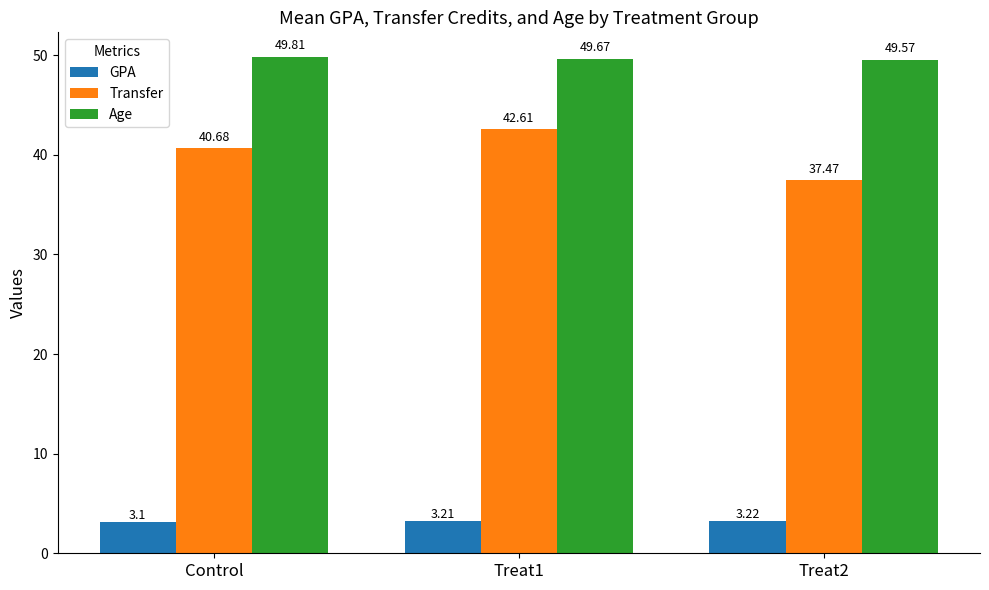

What is the sum of all Transfer values?

120.8